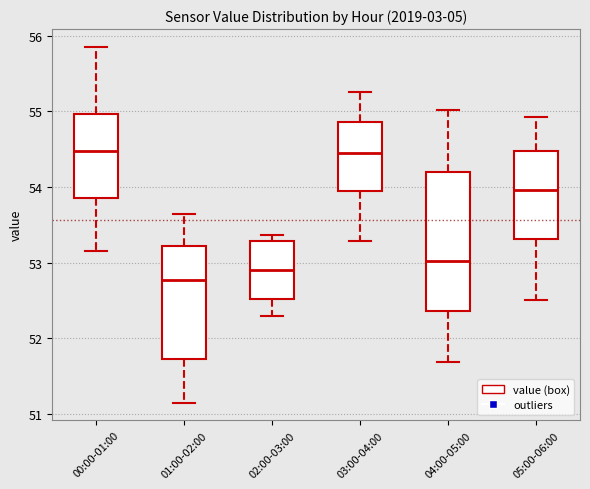

Reading left to right, read every box against the y-axis: the position of its median line, the range the box covers, and the ends of its whiskers. The values are not printed on the chart, so give them approximately, as read against the axis.

00:00-01:00: median 54.5, box 53.9 to 55.0, whiskers 53.2 to 55.9
01:00-02:00: median 52.8, box 51.7 to 53.2, whiskers 51.2 to 53.6
02:00-03:00: median 52.9, box 52.5 to 53.3, whiskers 52.3 to 53.4
03:00-04:00: median 54.5, box 53.9 to 54.9, whiskers 53.3 to 55.3
04:00-05:00: median 53.0, box 52.4 to 54.2, whiskers 51.7 to 55.0
05:00-06:00: median 54.0, box 53.3 to 54.5, whiskers 52.5 to 54.9